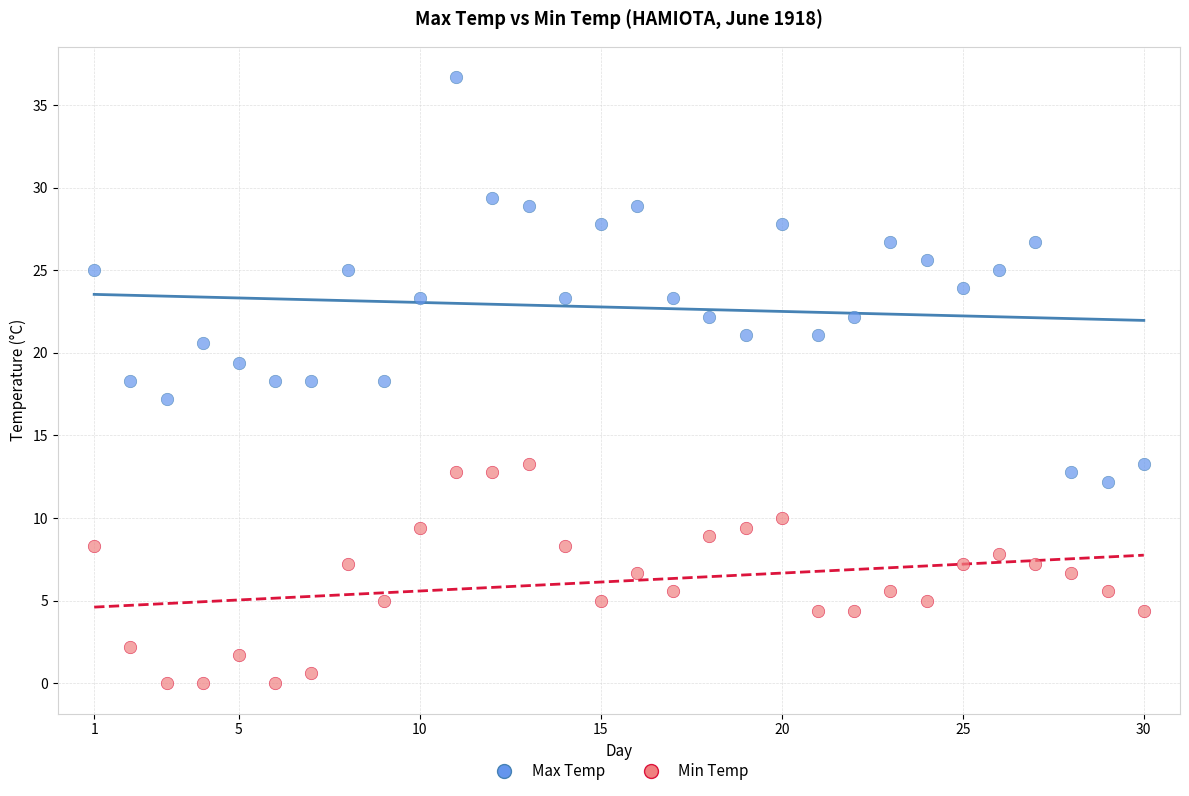

Which series reaches the minimum Y coordinate?

Min Temp